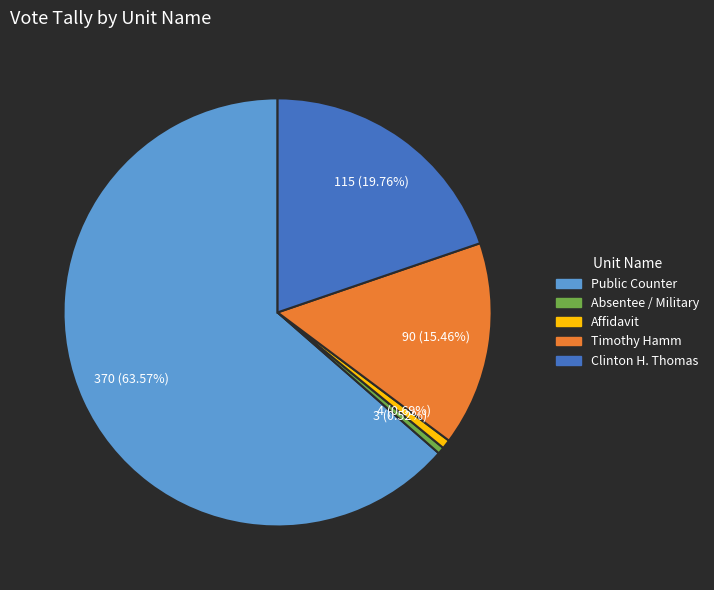

How many segments does this pie chart have?

5